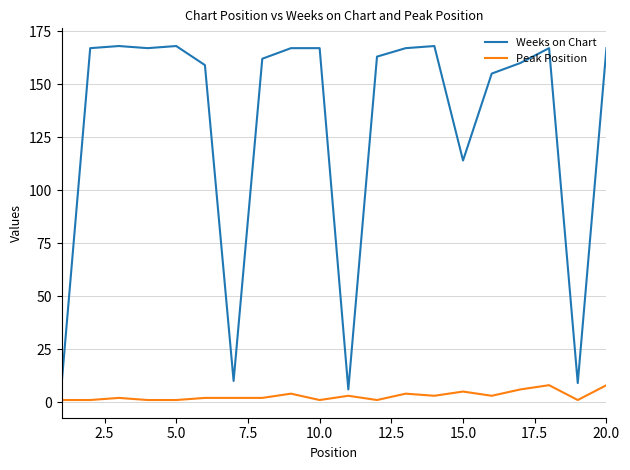

Which series has the largest total across all categories?

Weeks on Chart